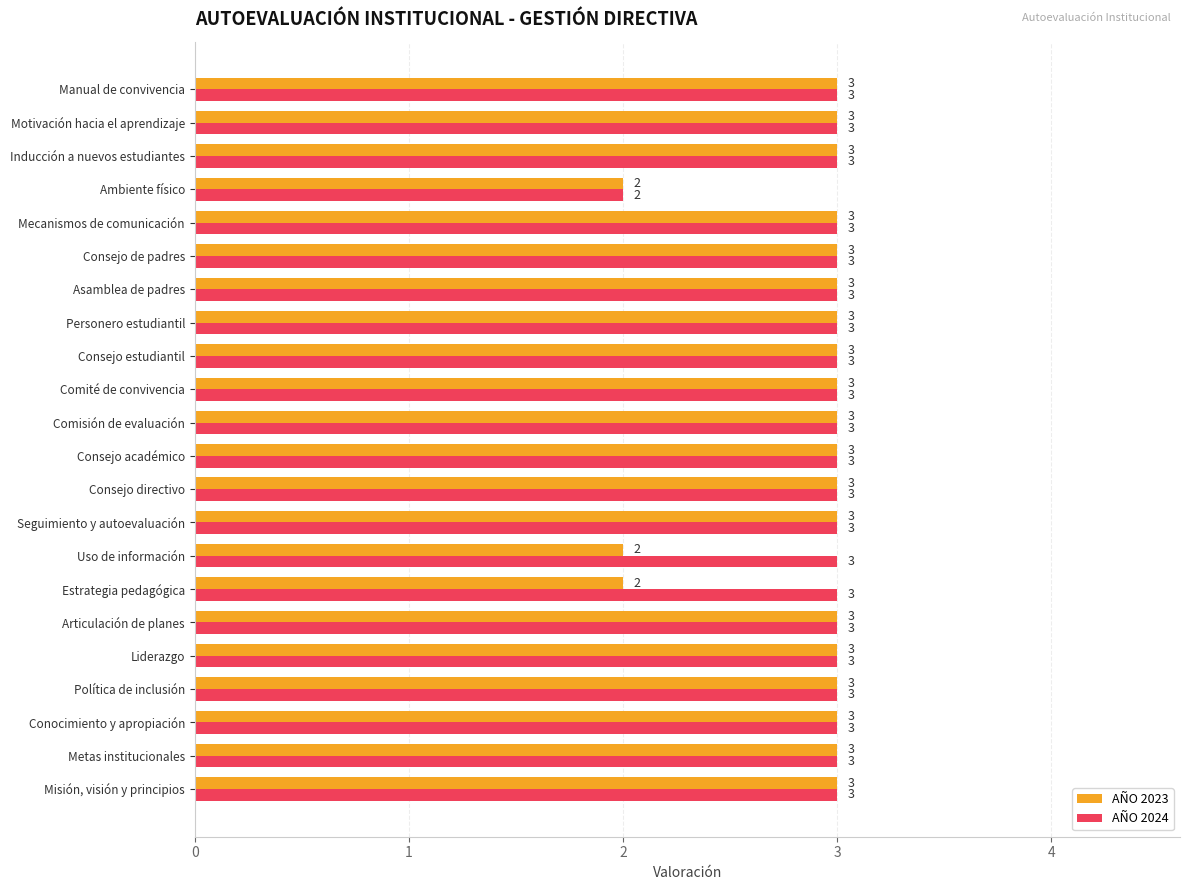

Count the AÑO 2023 values in the range 3 to 4.

19